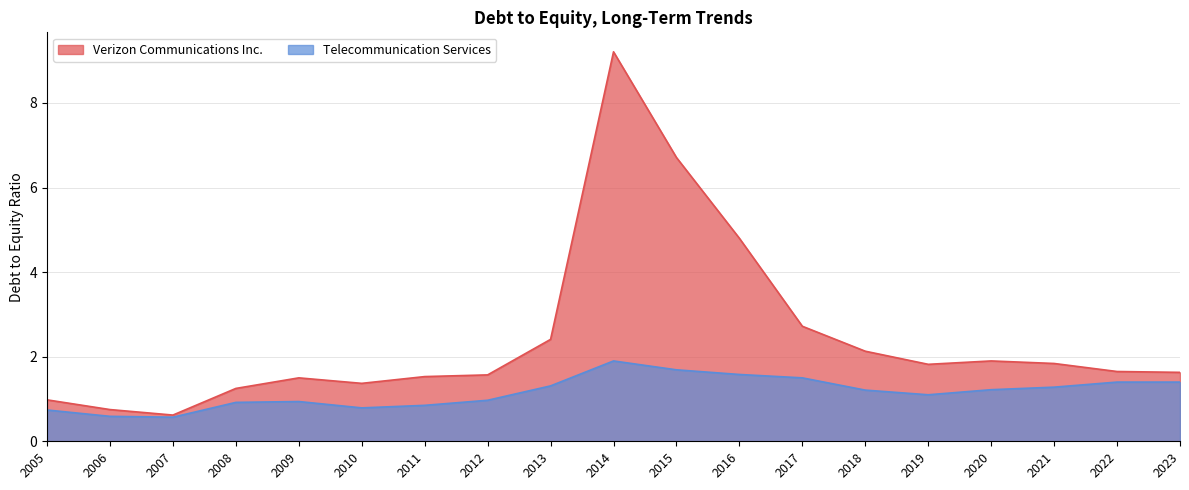

True or false: Telecommunication Services and Verizon Communications Inc. cross at least once.

False